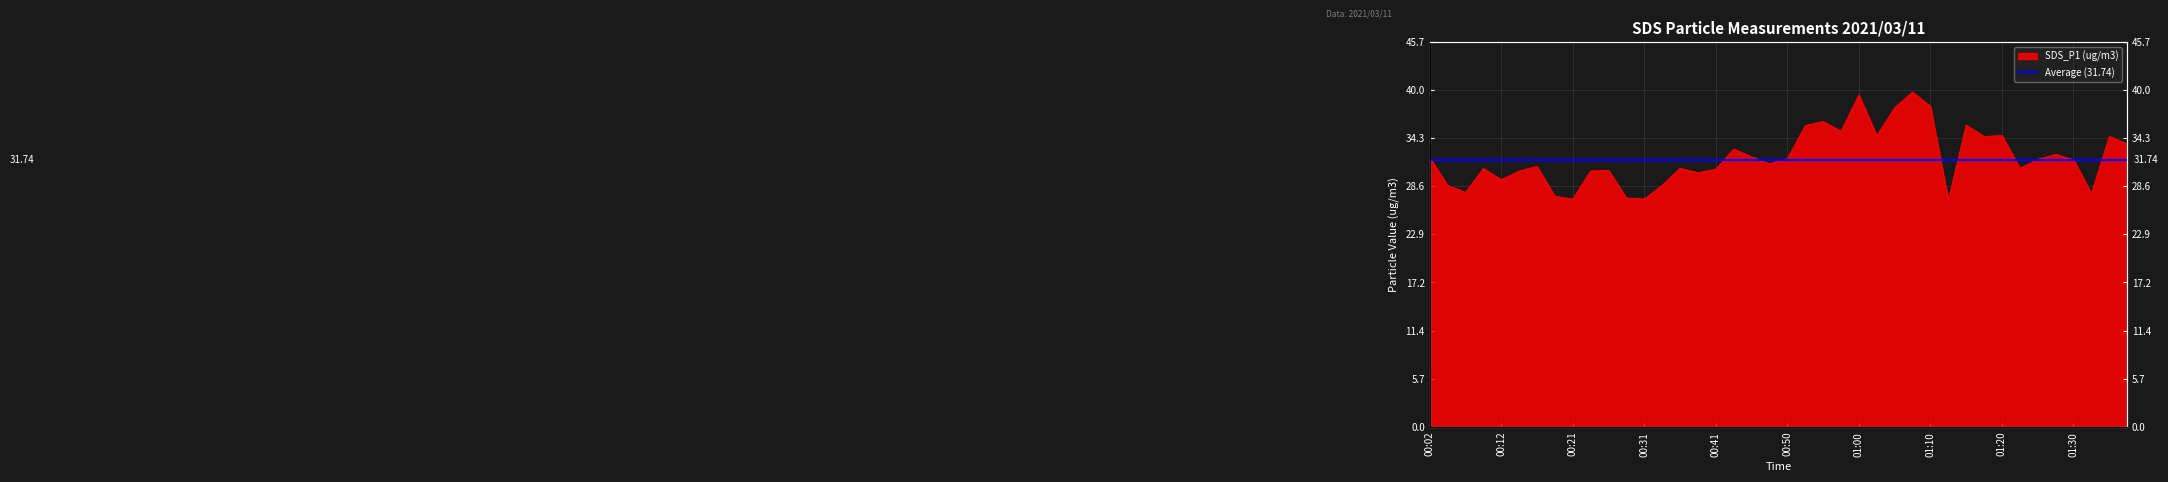

What is the label of the 21st point from the left?

00:50